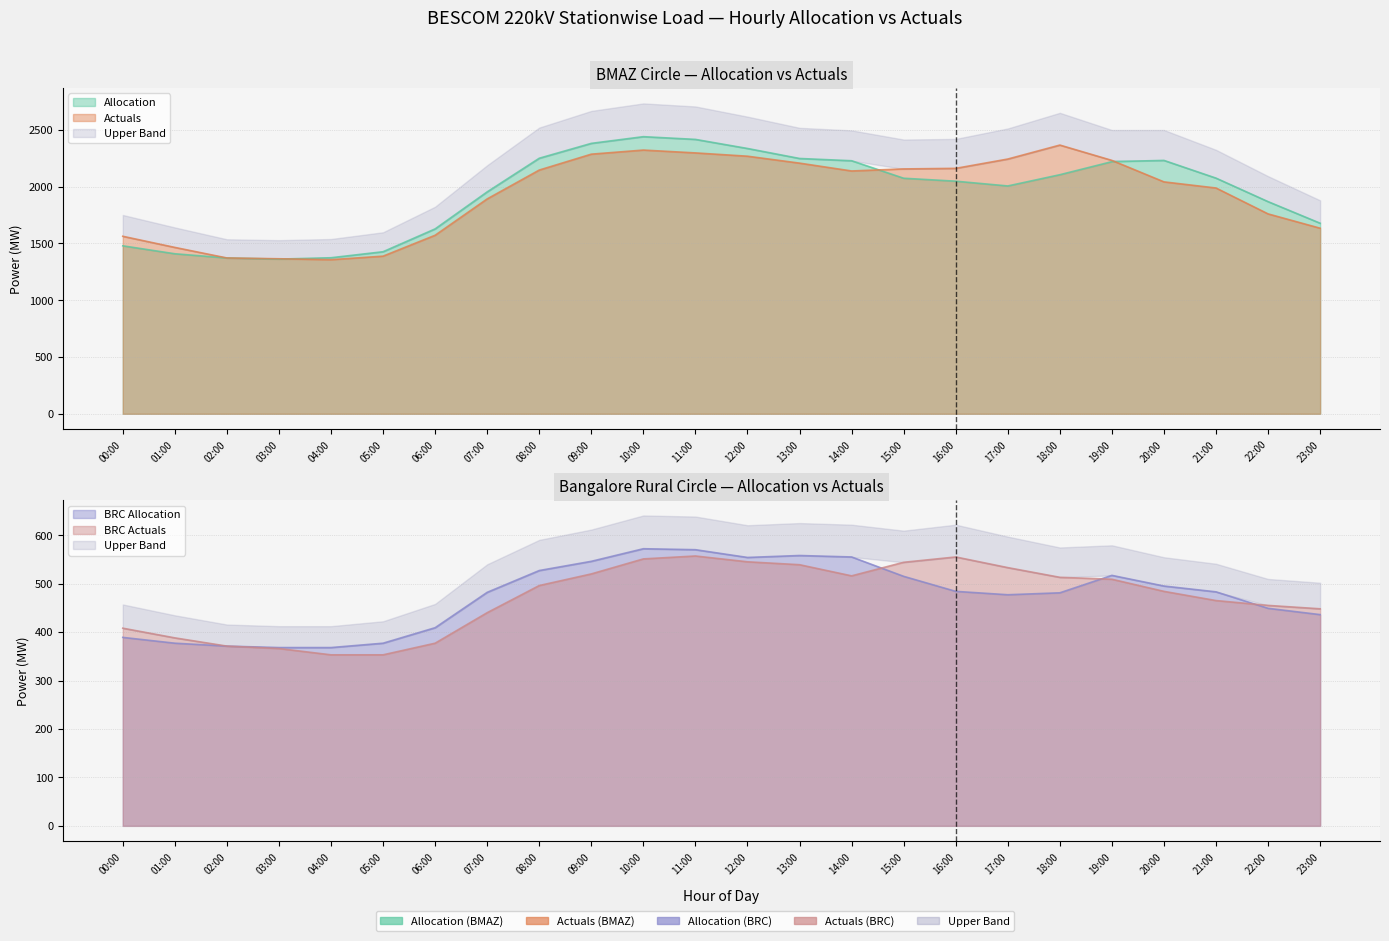

Which series has the largest total across all categories?

Allocation